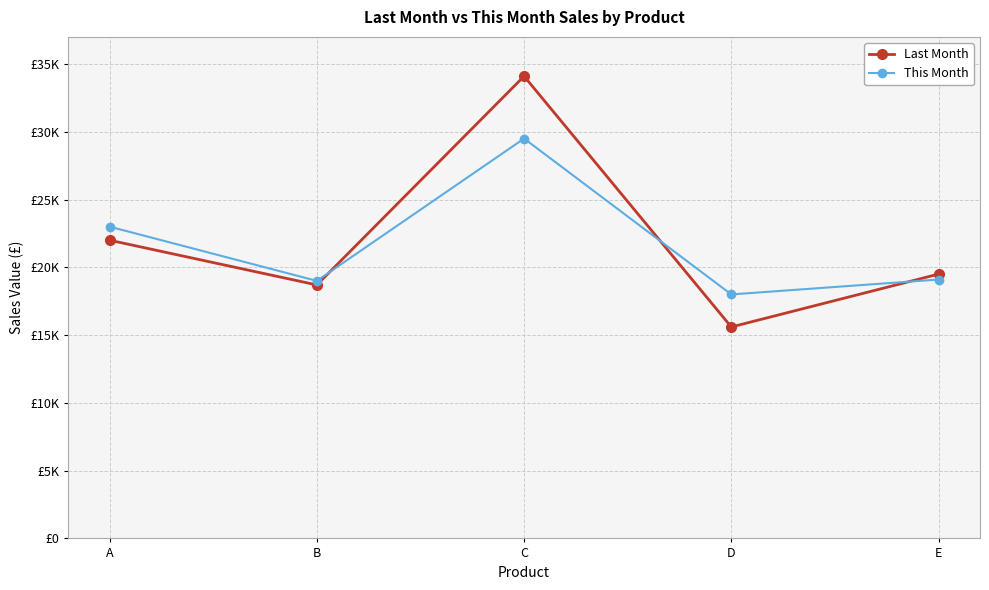

How many times do Last Month and This Month cross each other?

3